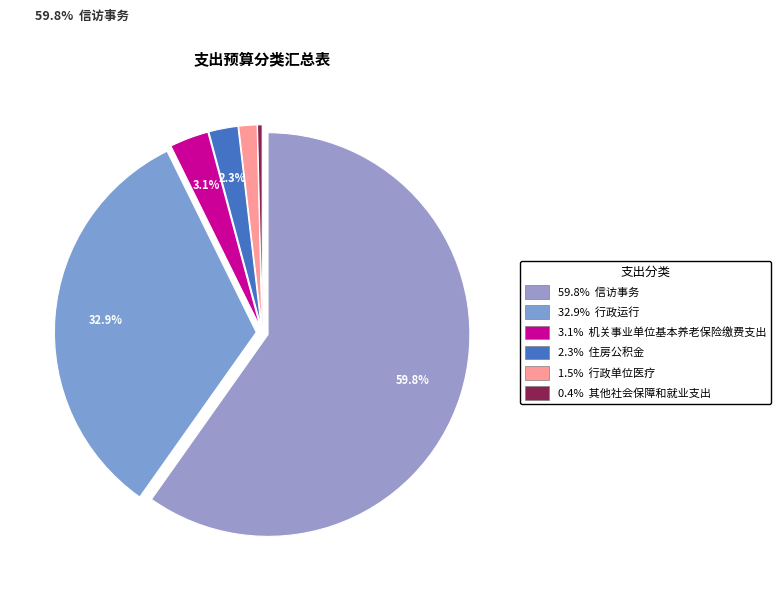

What is the majority slice?

信访事务